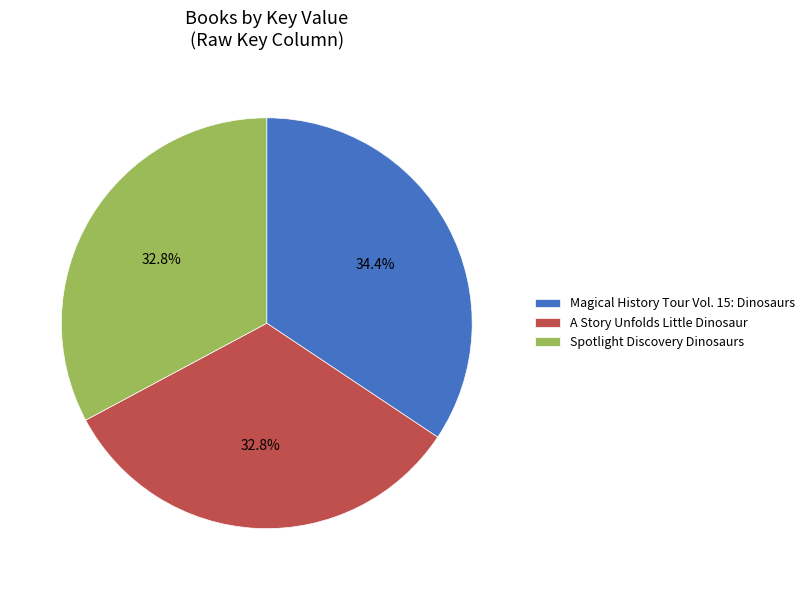

The Magical History Tour Vol. 15: Dinosaurs slice represents 48% of the pie. True or false?

False